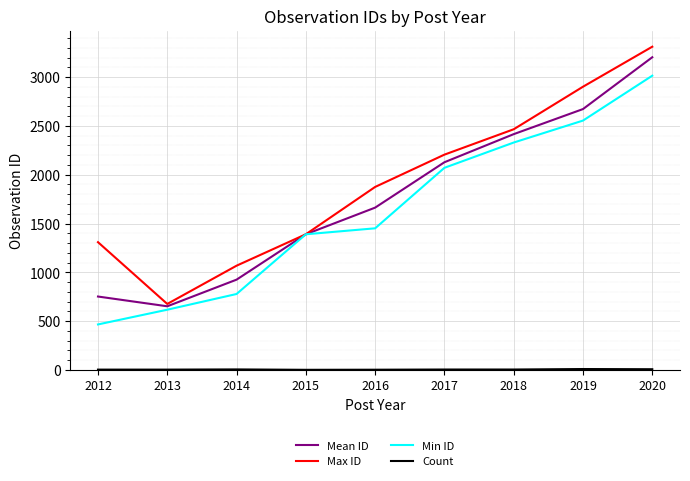

What is the minimum value shown in the chart?

1